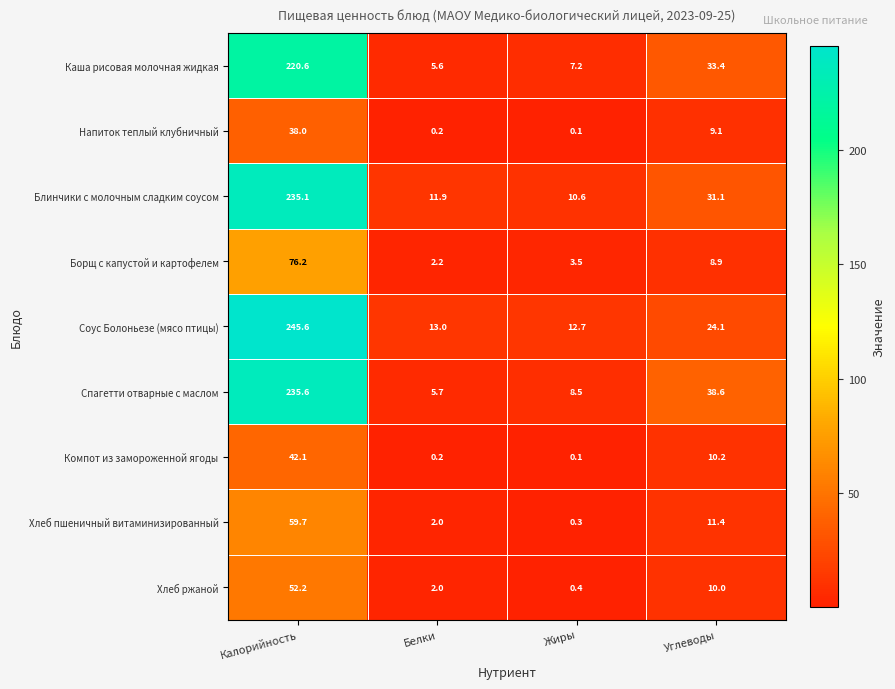

What is the difference between the Борщ с капустой и картофелем values at Жиры and Белки?

1.3